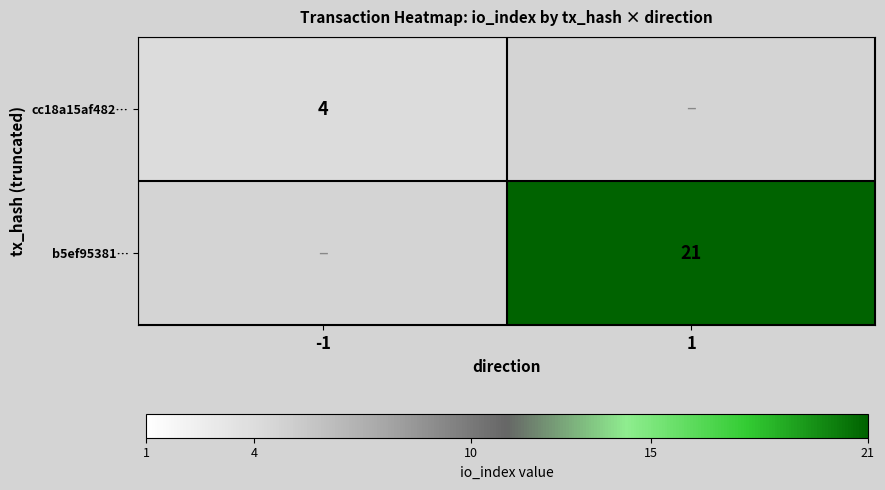

The value of cc18a15af482… at -1 is 4. True or false?

True